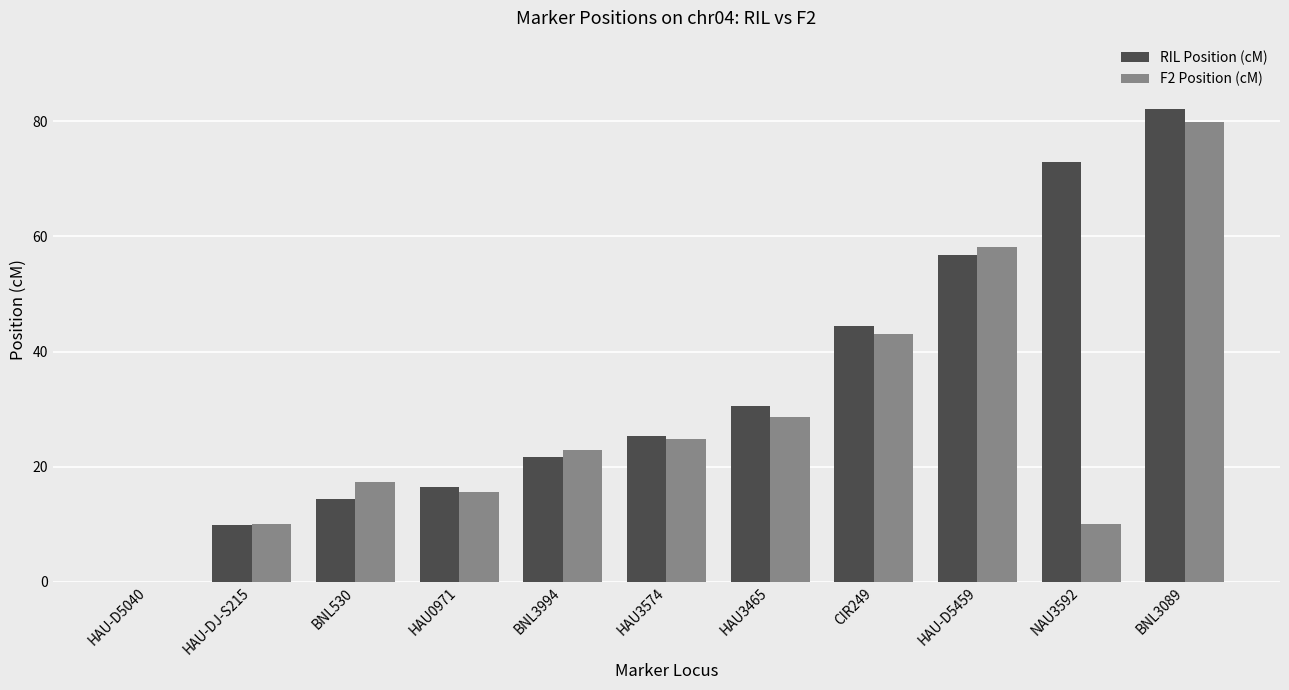

Which series changed the most between BNL3994 and HAU3465?

RIL Position (cM)